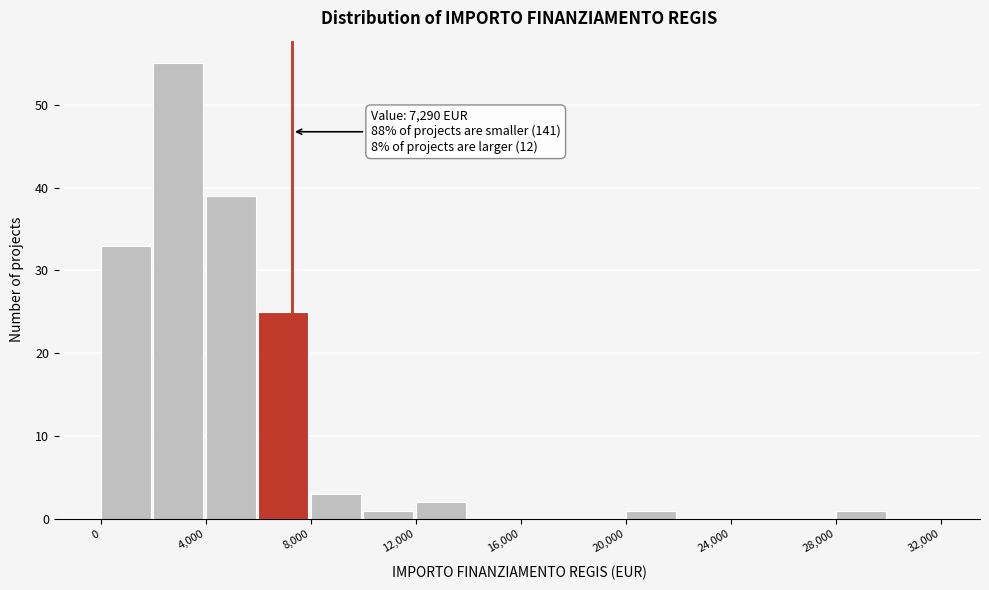

Which range on the x-axis has the tallest bar?

2000 to 4000